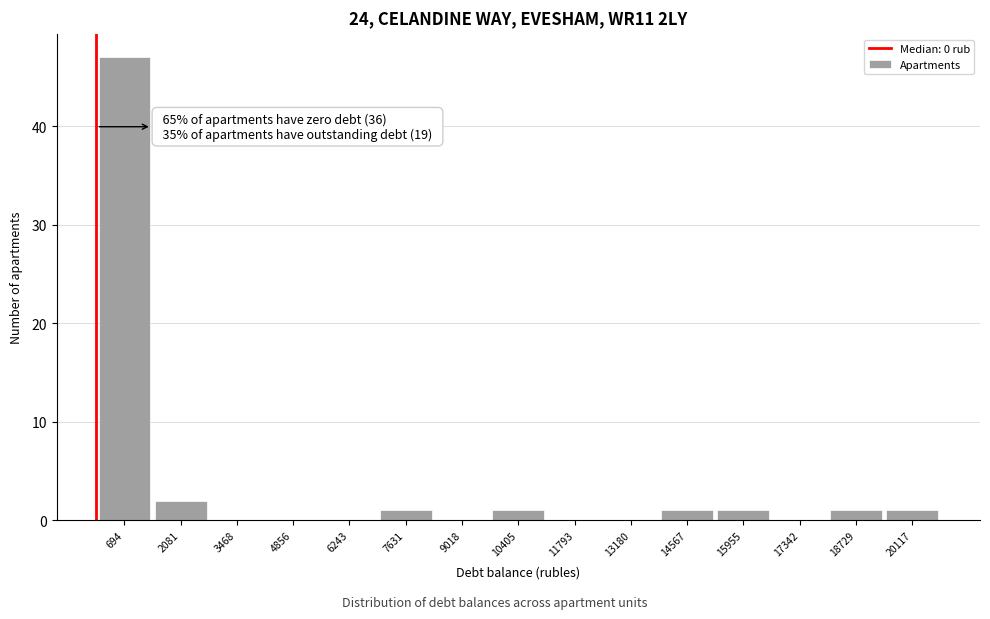

Which range on the x-axis has the tallest bar?

0 to 1400